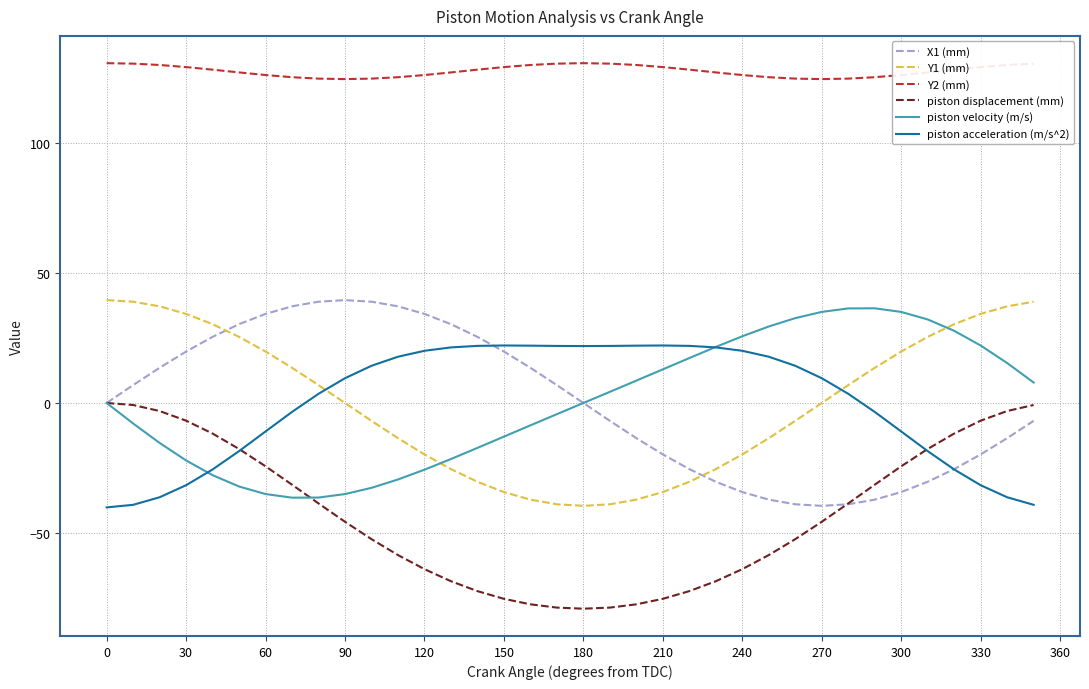

Which series has the largest total across all categories?

Y2 (mm)